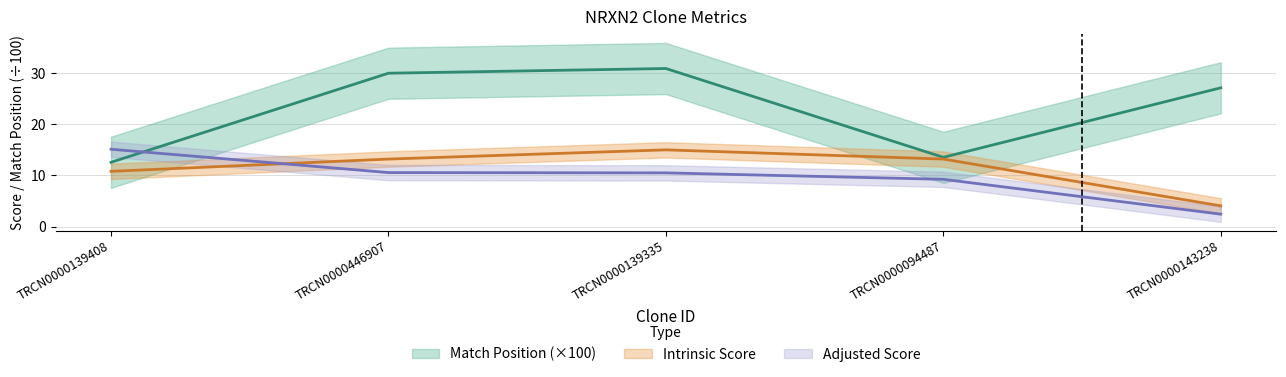

Which series has the largest range (max minus min)?

Match Position